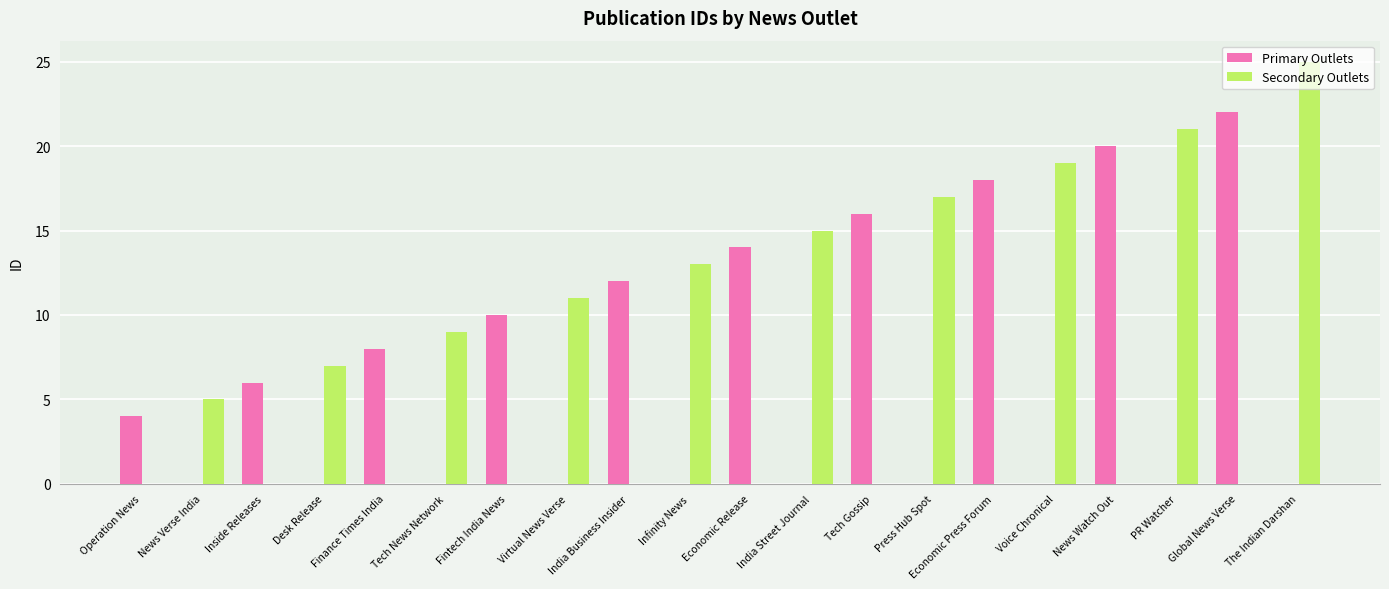

Which label corresponds to the largest value in the chart?

The Indian Darshan